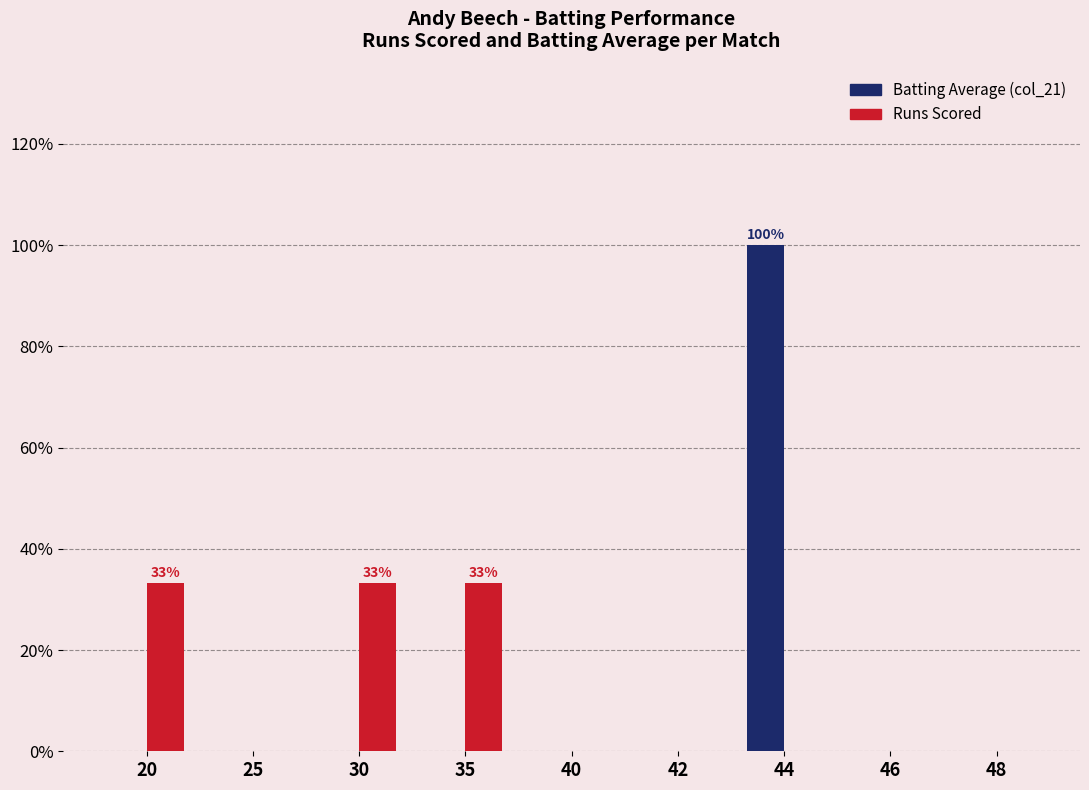

Reading left to right, what are all the values shown in this chart?

Batting Average (col_21): 20=0.0	25=0.0	30=0.0	35=0.0	40=0.0	42=0.0	44=100.0	46=0.0	48=0.0
Runs Scored: 20=33.3	25=0.0	30=33.3	35=33.3	40=0.0	42=0.0	44=0.0	46=0.0	48=0.0